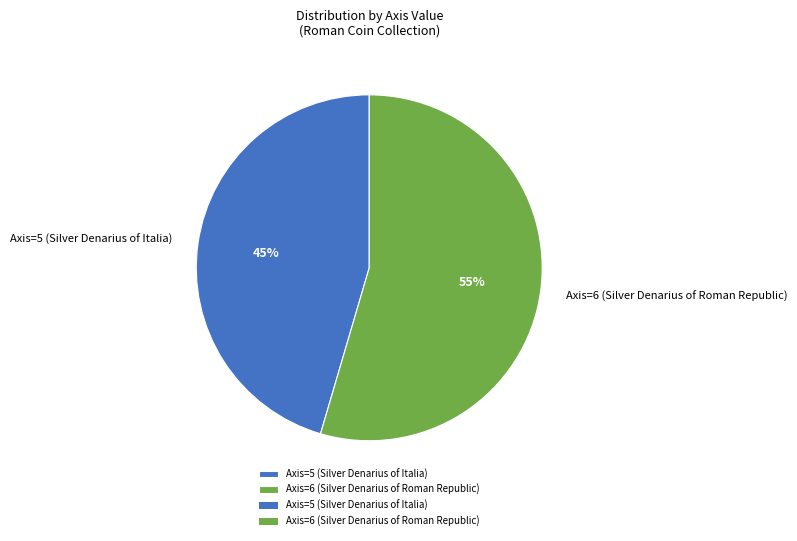

Is it true that Axis=5 (Silver Denarius of Italia) is 53% of the pie?

False